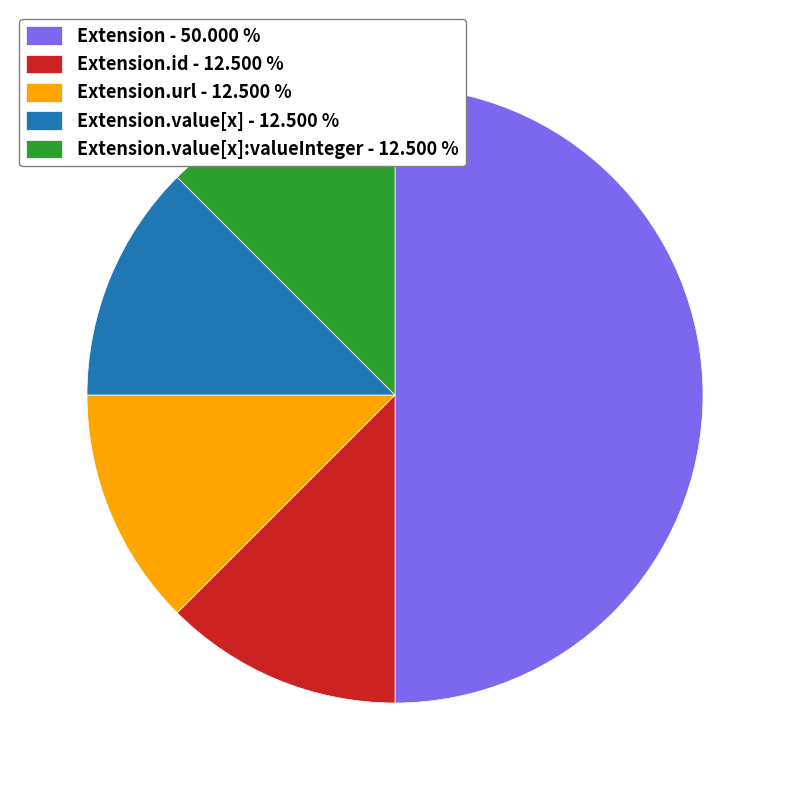

Count the number of slices in the pie.

5